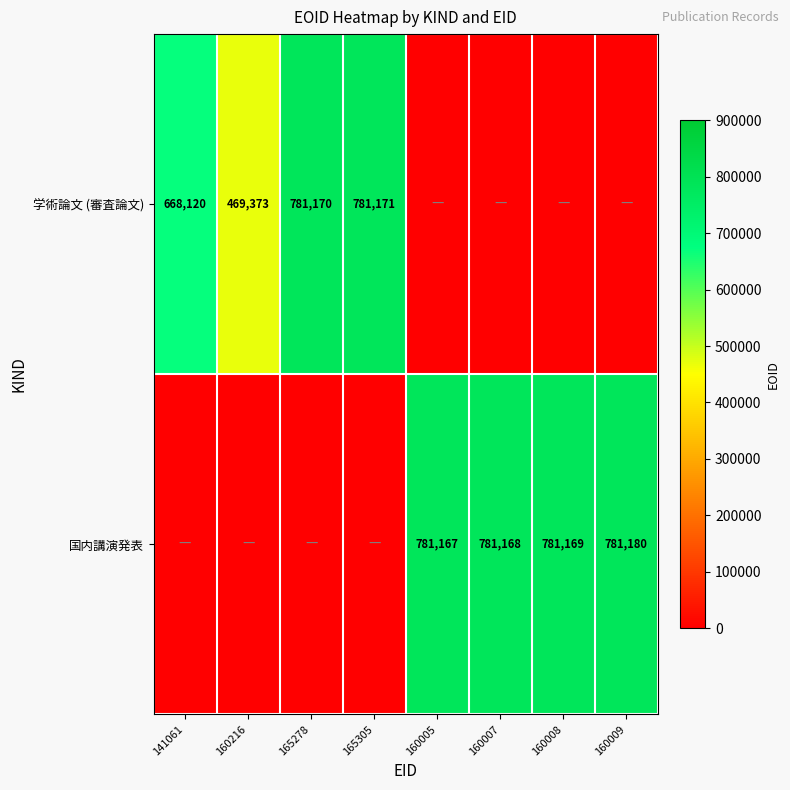

What is the sum of the 国内講演発表 values at 160009 and 160005?

1562347